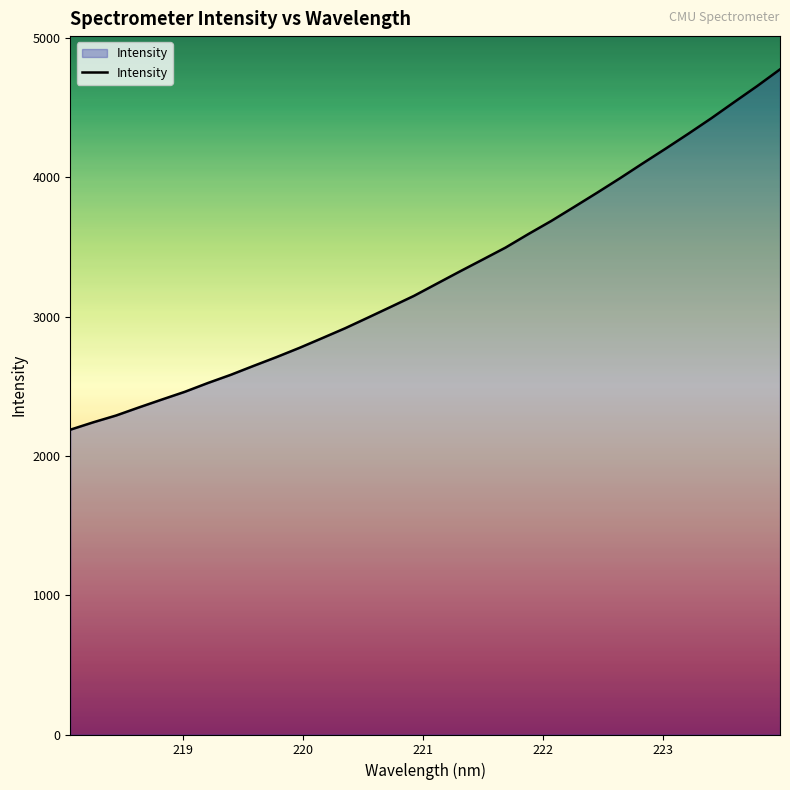

What is the minimum value shown in the chart?

2188.6